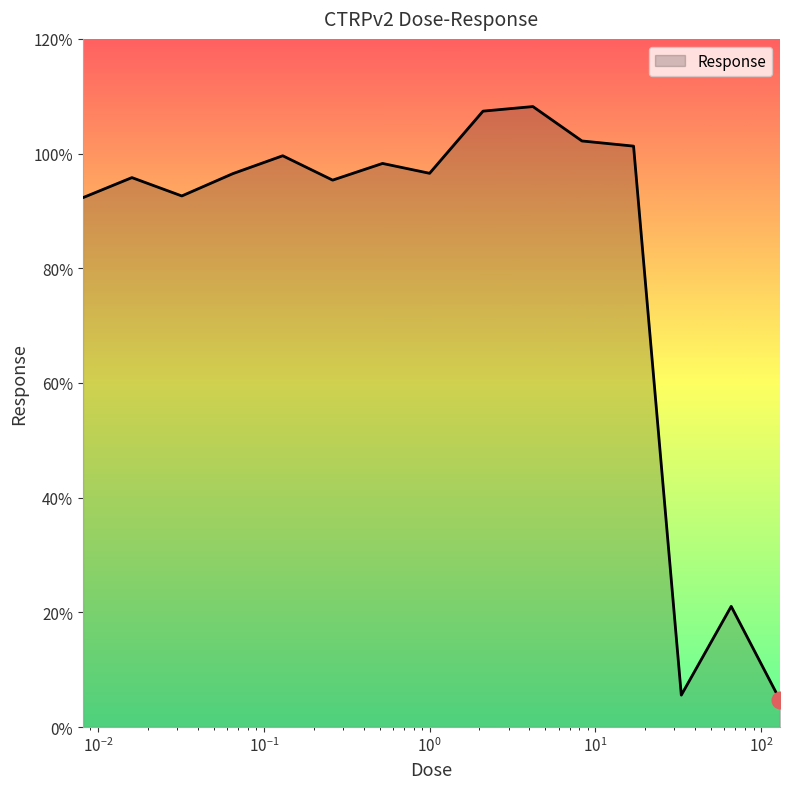

What is the greatest value displayed?

108.2